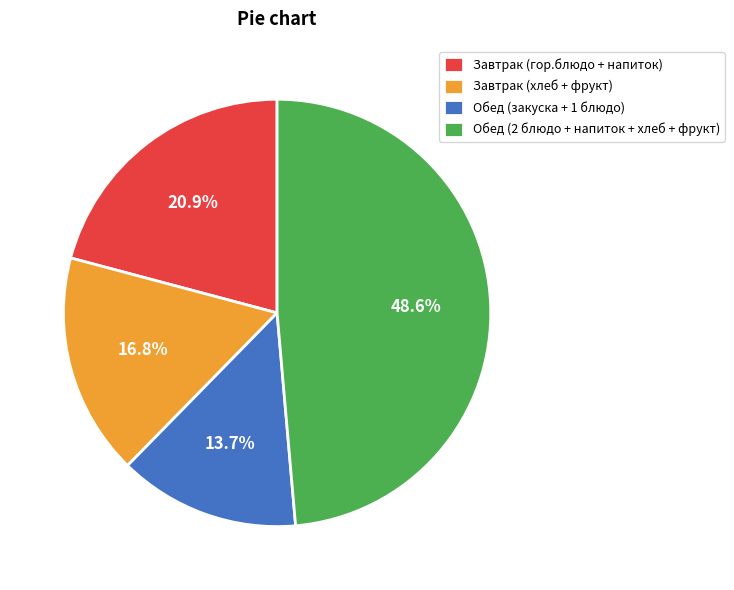

Approximately how many times larger is the value at Обед (закуска + 1 блюдо) compared to Завтрак (гор.блюдо + напиток)?

0.7